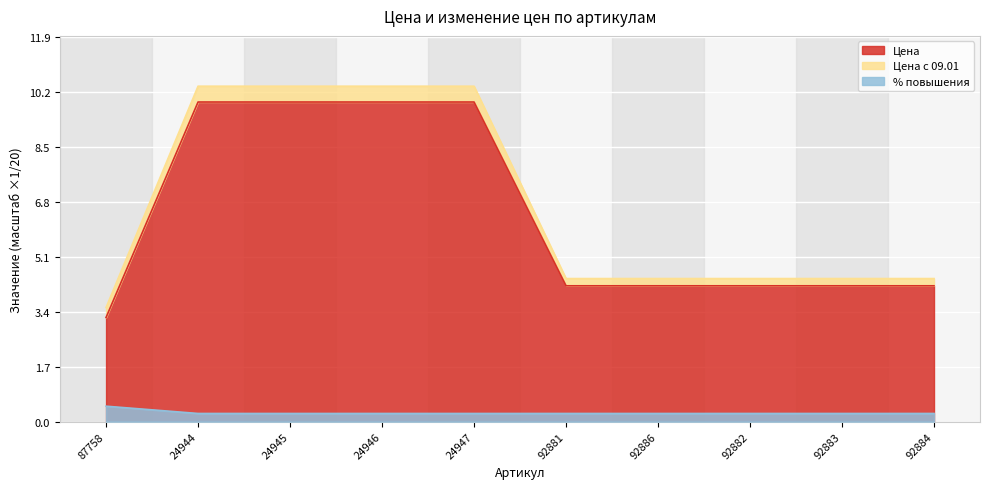

What is the value of the Цена с 09.01 point at the 6th from the left?

4.4